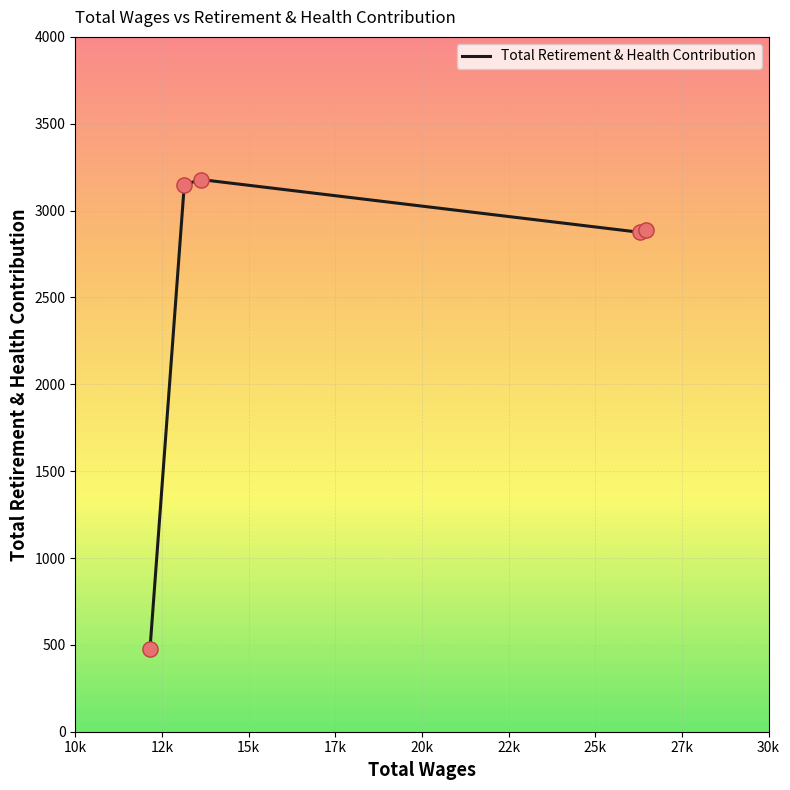

What is the sum of all values?

12564